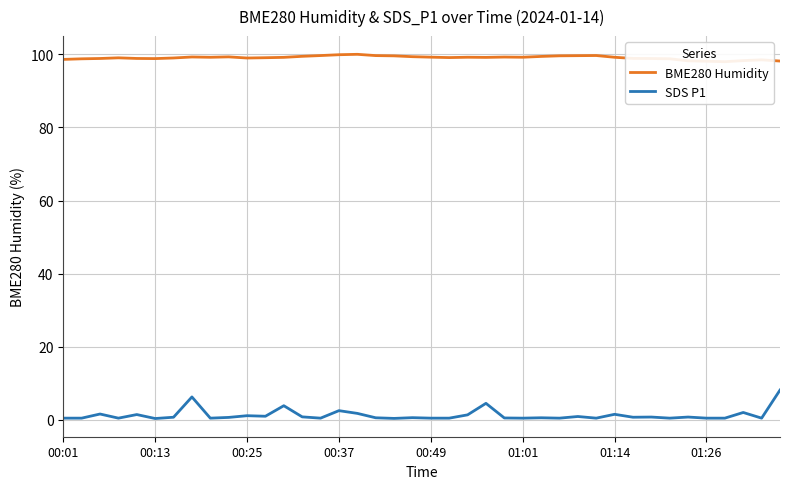

What are all the series names shown in the legend?

BME280 Humidity, SDS P1